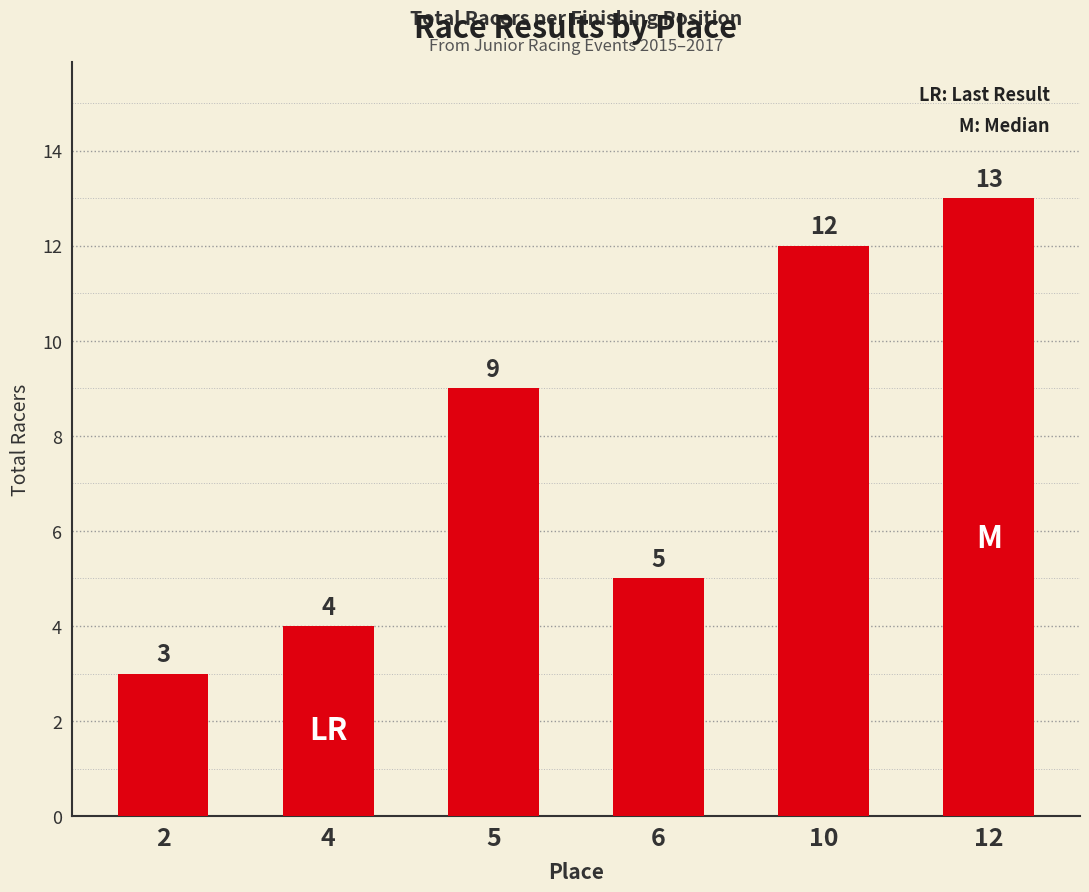

Reading right to left, list all the values displayed in this chart.

13	12	5	9	4	3